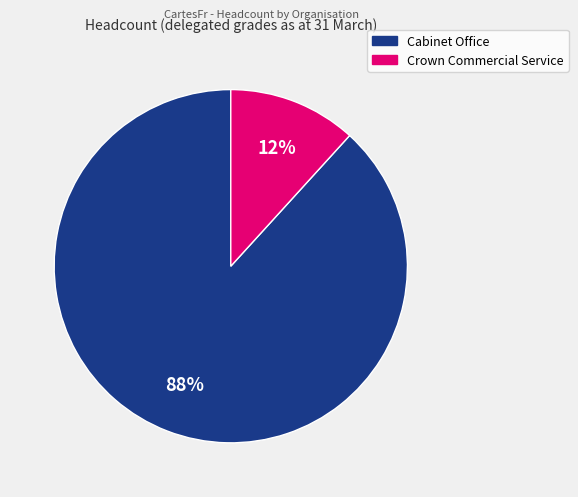

Do Cabinet Office and Crown Commercial Service together represent more than half of the pie?

Yes